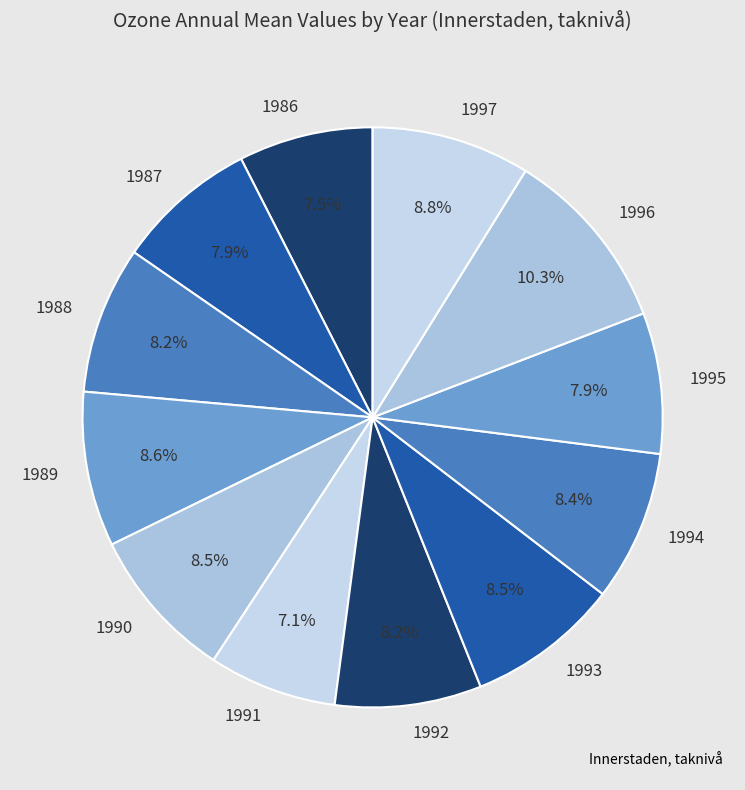

Is 1994 the majority of the pie?

No